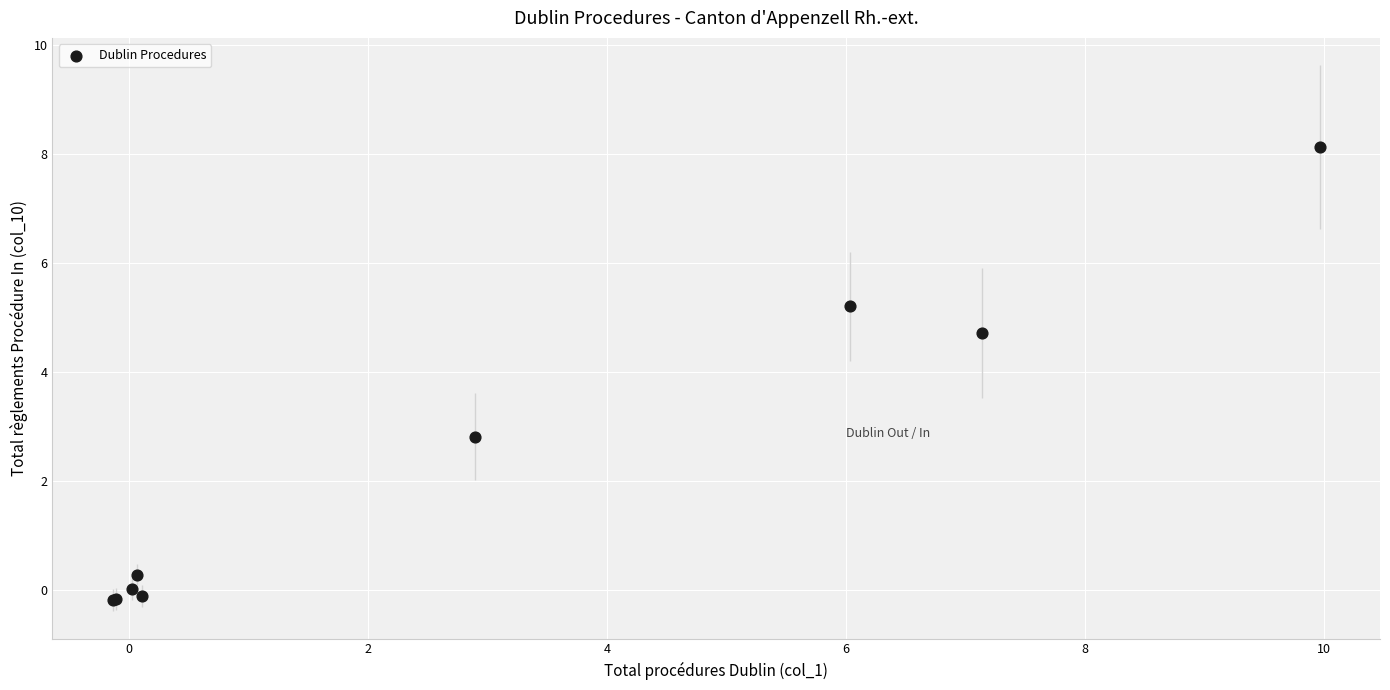

What Y value in the scatter plot is closest to 3?

2.8